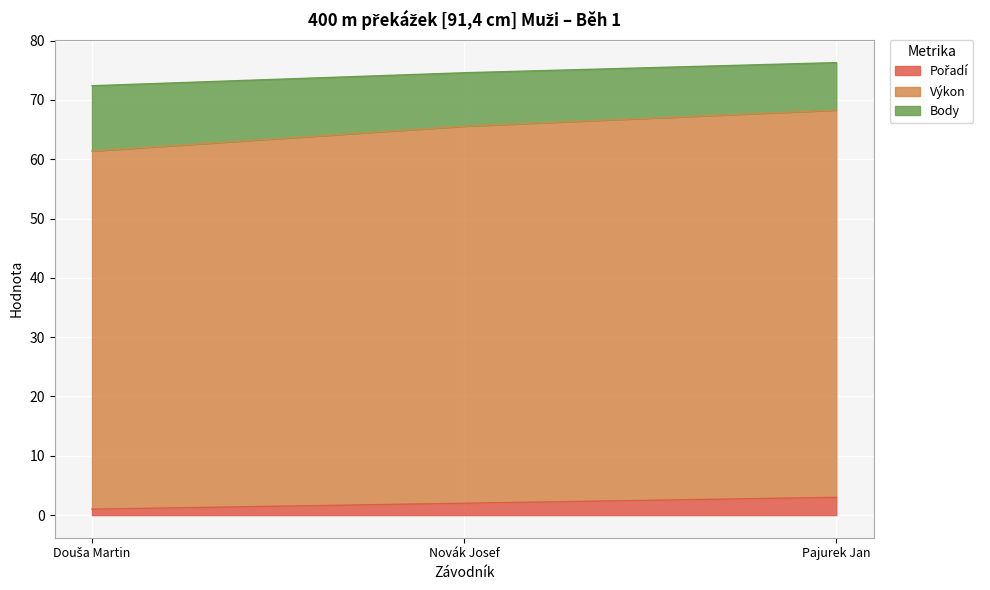

At which label is Pořadí closest to 2?

Novák Josef